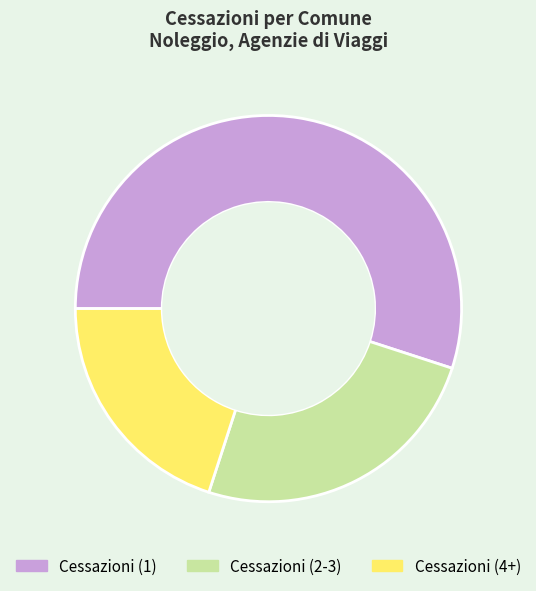

Does Cessazioni (1) represent more than half of the total?

Yes